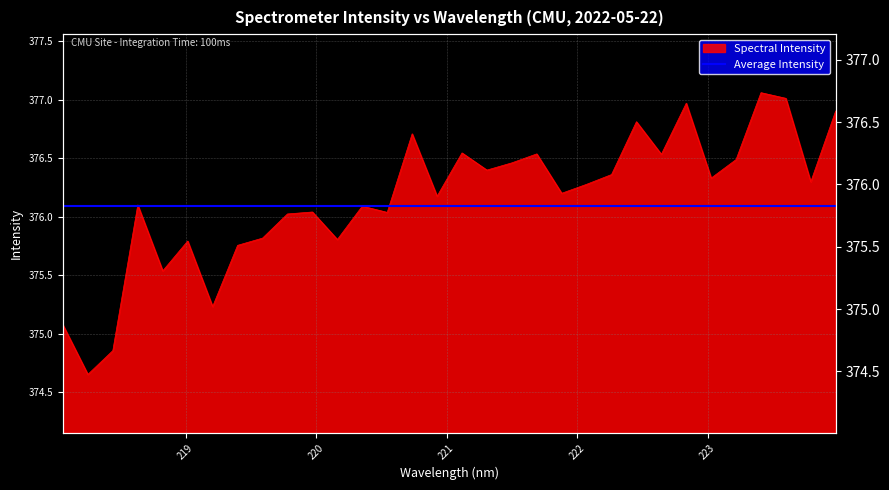

At which category does the chart reach its minimum across all series?

218.2508